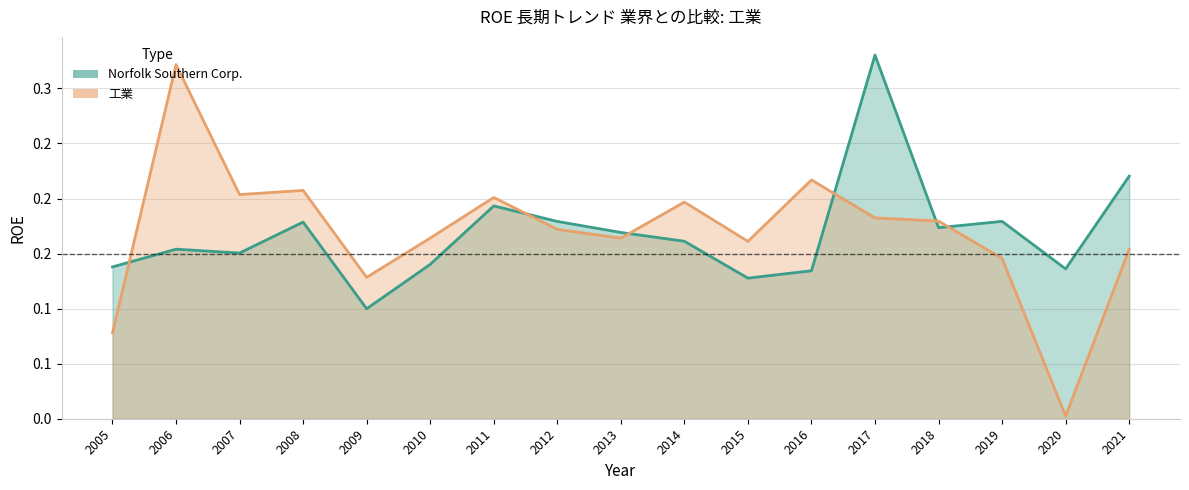

What are all the series names shown in the legend?

Norfolk Southern Corp., 工業